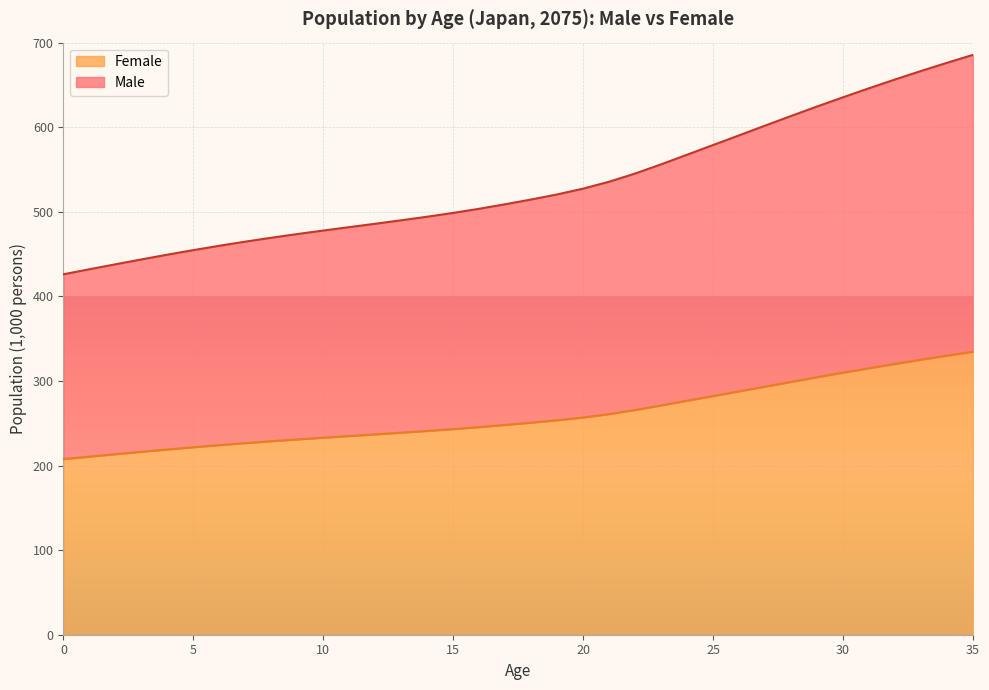

Is the value of Male at 32 greater than the value of Female at 31?

Yes